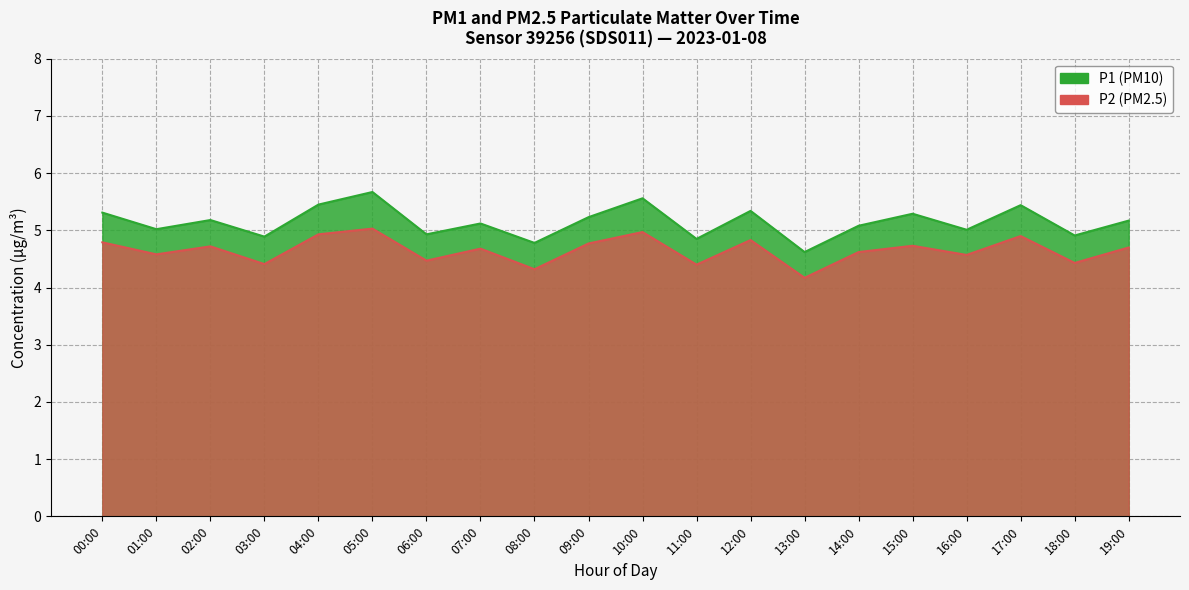

The P1 series shows 4.8 at 08:00. True or false?

True